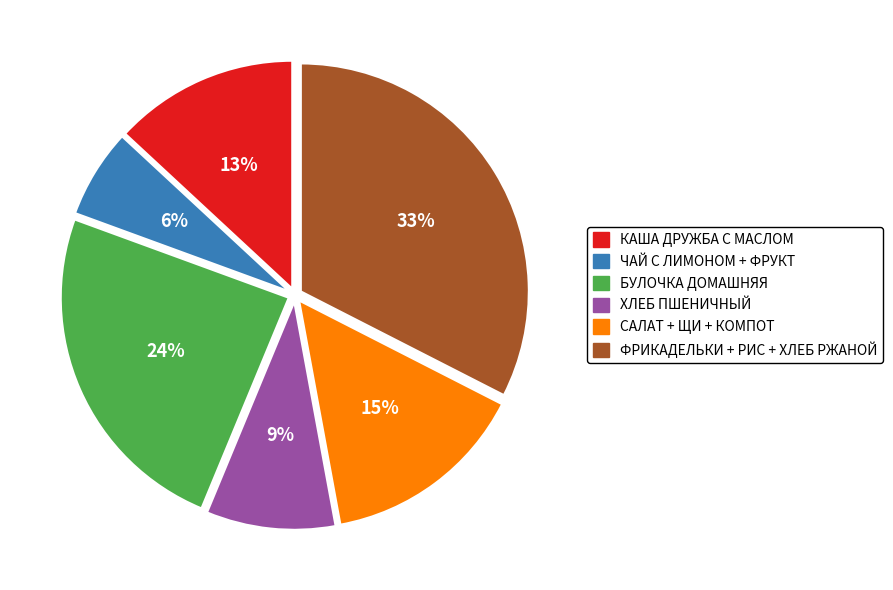

To the nearest percent, what is the average slice percentage?

17%